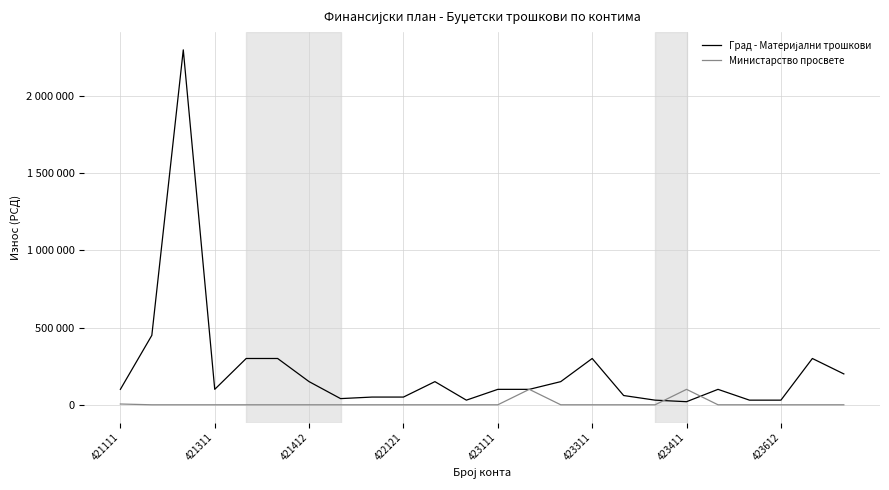

Which series has the widest spread of values?

Град - Материјални трошкови